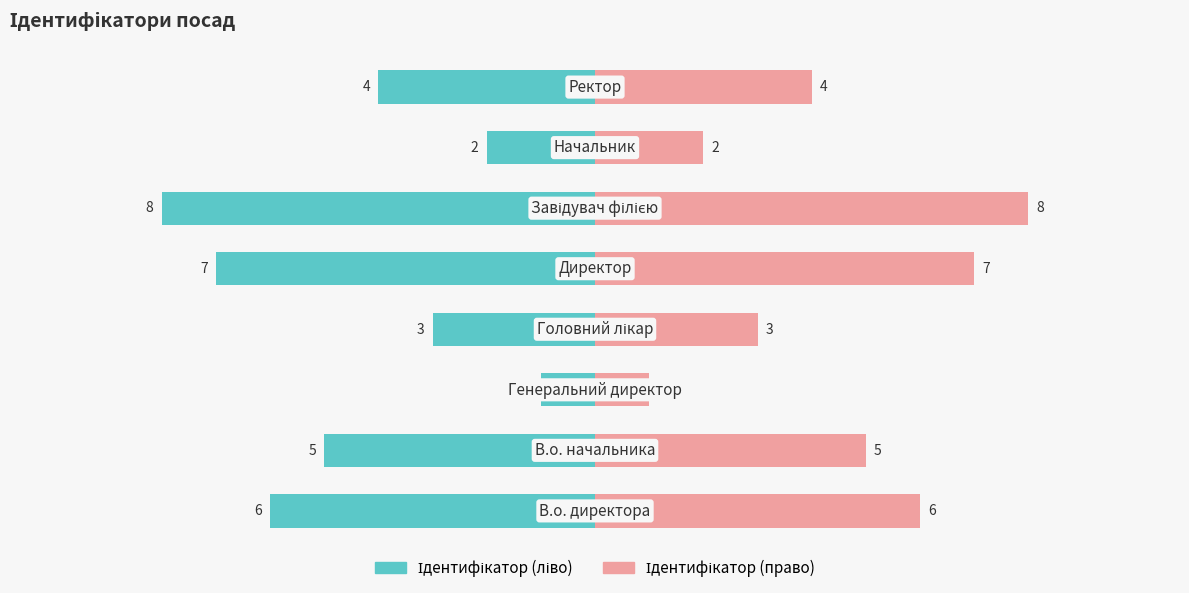

Are the bars horizontal?

Yes